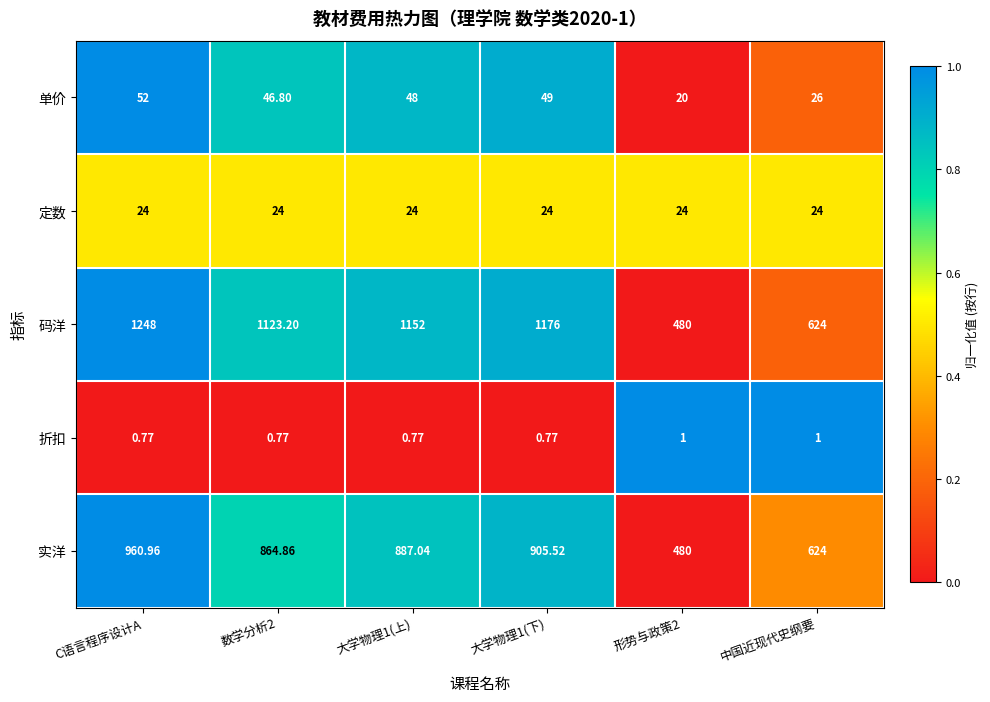

At which category is the sum across all series the highest?

C语言程序设计A